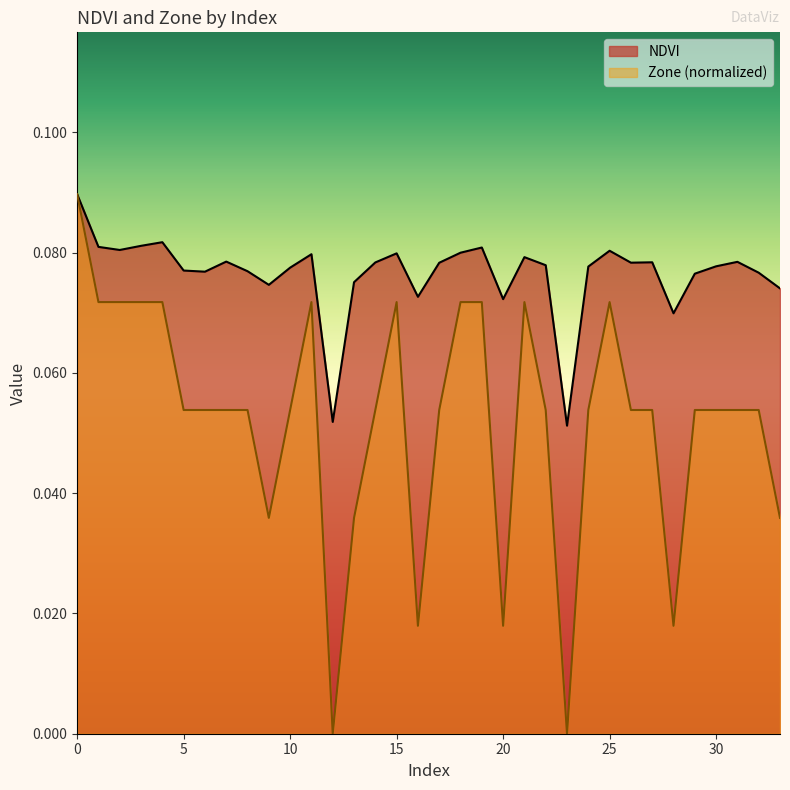

Reading left to right, what are all the values shown in this chart?

NDVI: 0.1	0.1	0.1	0.1	0.1	0.1	0.1	0.1	0.1	0.1	0.1	0.1	0.1	0.1	0.1	0.1	0.1	0.1	0.1	0.1	0.1	0.1	0.1	0.1	0.1	0.1	0.1	0.1	0.1	0.1	0.1	0.1	0.1	0.1
Zone: 0.1	0.1	0.1	0.1	0.1	0.1	0.1	0.1	0.1	0.0	0.1	0.1	0.0	0.0	0.1	0.1	0.0	0.1	0.1	0.1	0.0	0.1	0.1	0.0	0.1	0.1	0.1	0.1	0.0	0.1	0.1	0.1	0.1	0.0